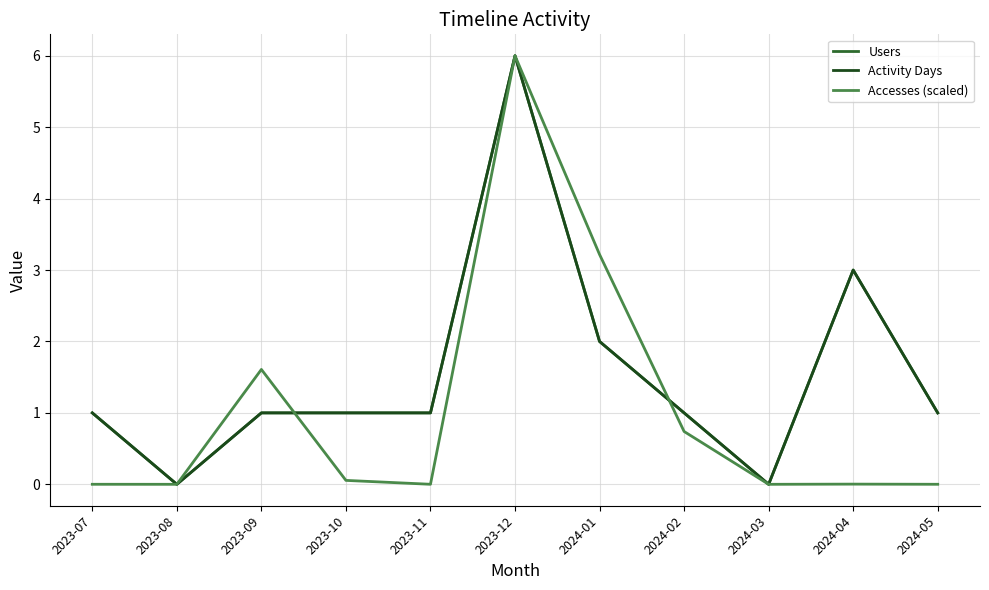

Is it true that Users equals 1.0 at 2023-09?

True